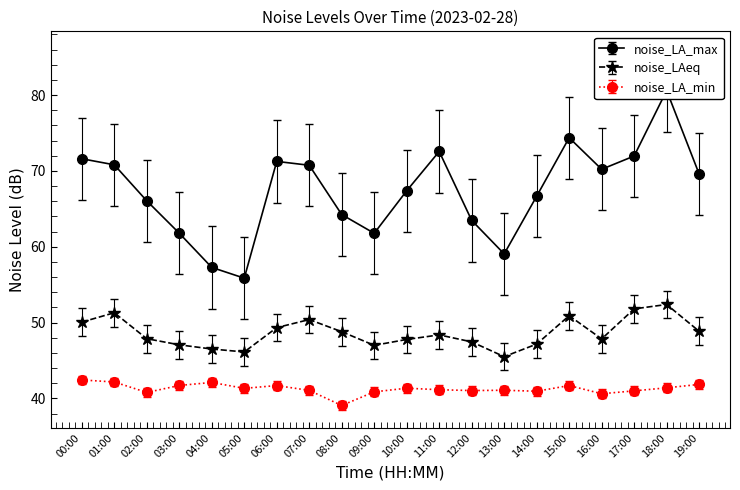

The noise_LA_min series shows 41.7 at 06:00. True or false?

True